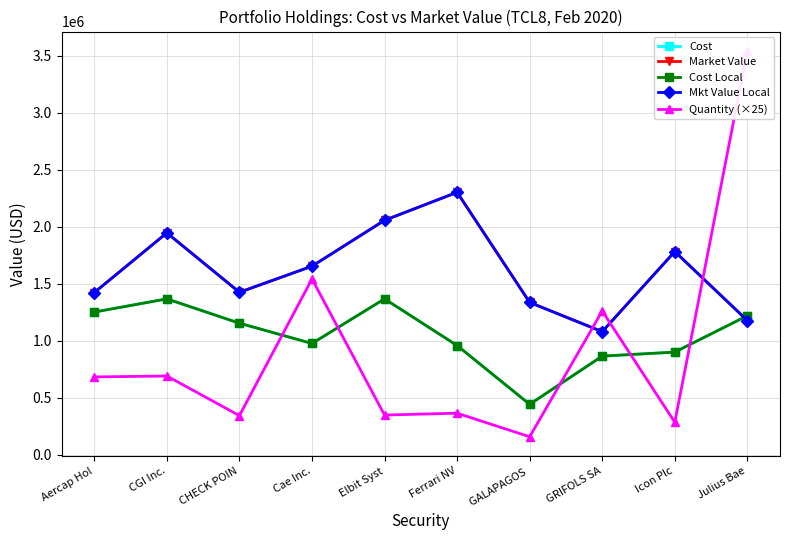

What is the label of the 3rd point from the left?

CHECK POIN